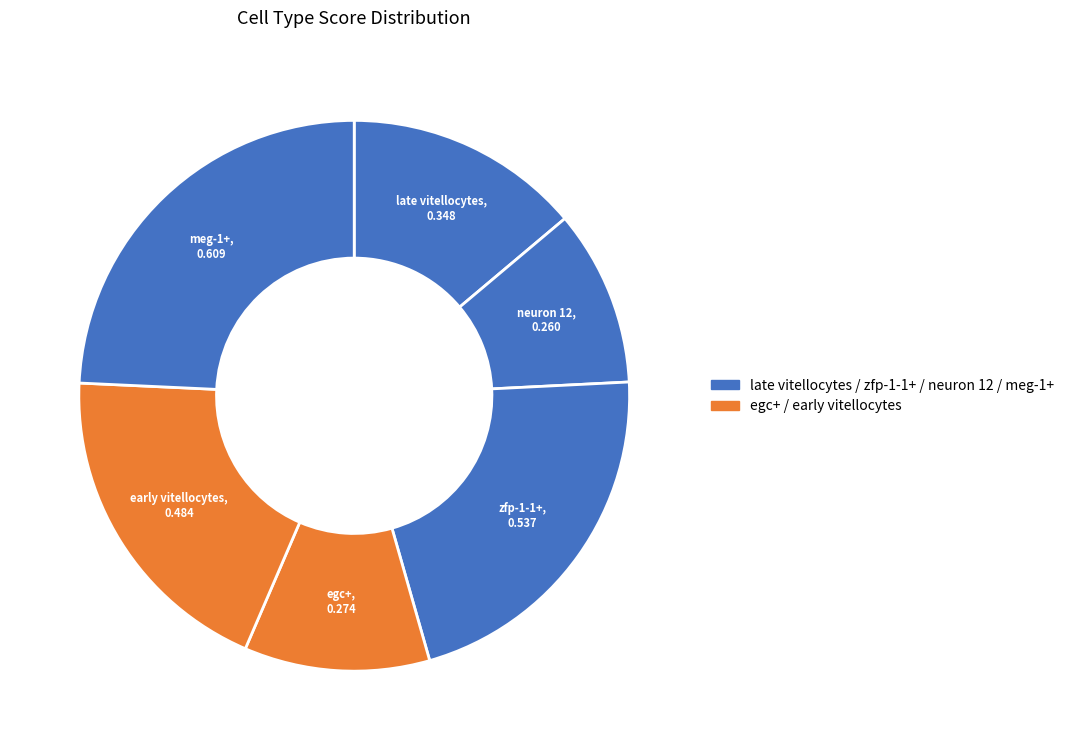

Rank the categories by value from lowest to highest.

neuron 12, egc+, late vitellocytes, early vitellocytes, zfp-1-1+, meg-1+